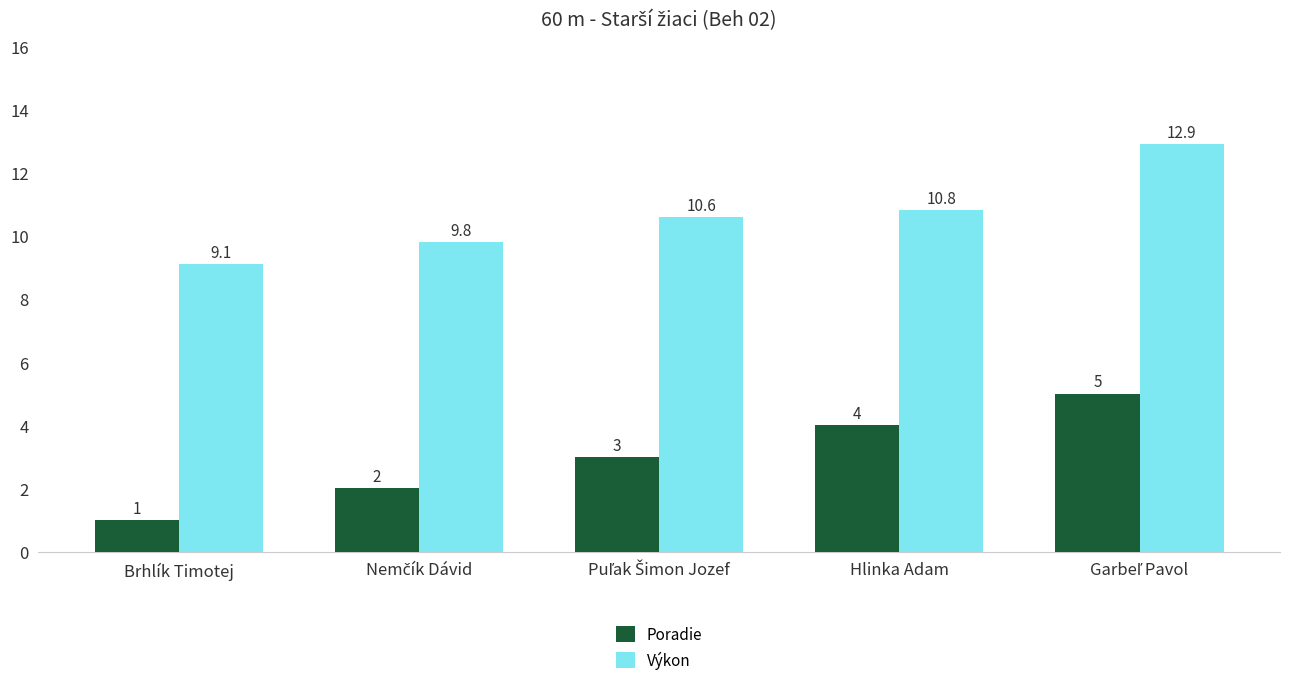

What is the value of the Výkon bar at the 1st from the left?

9.1